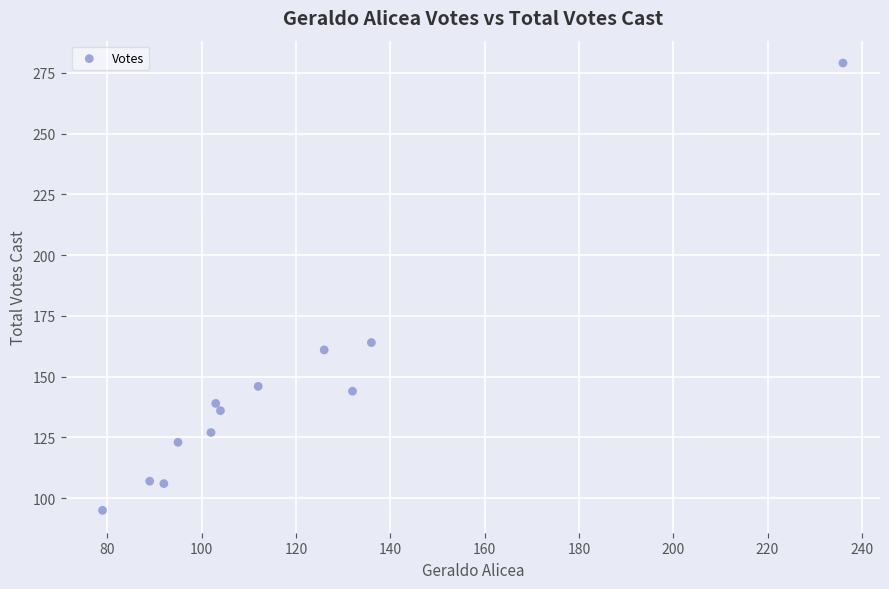

What Y value in the scatter plot is closest to 187?

164